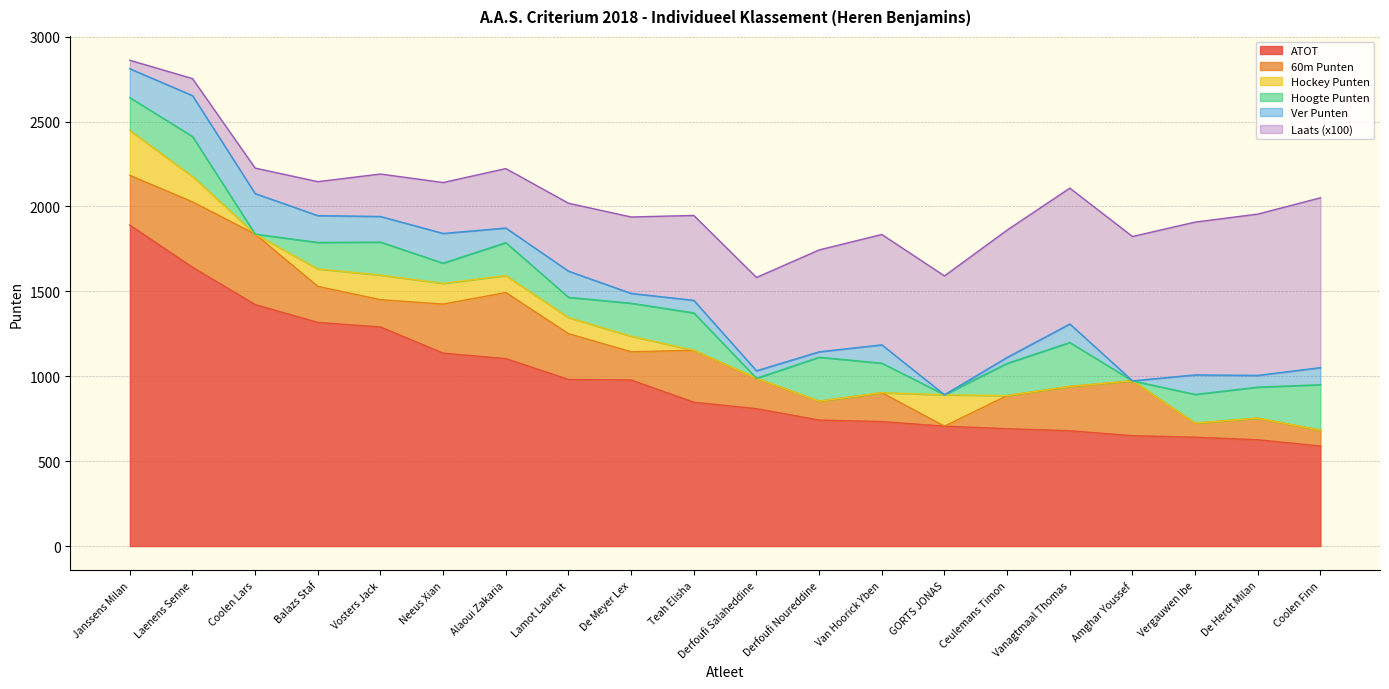

The ATOT series shows 1135 at Derfoufi Salaheddine. True or false?

False